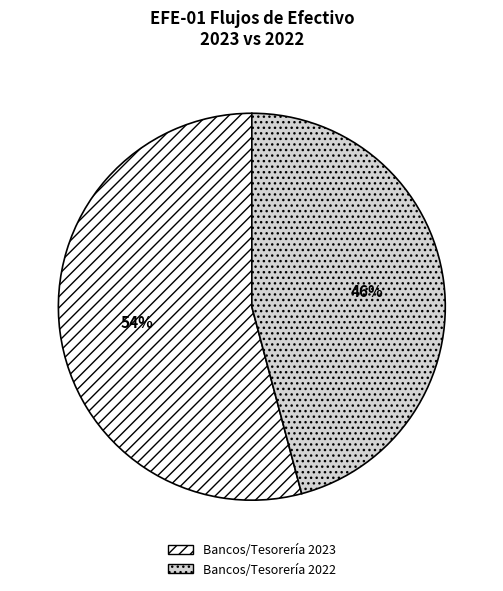

The Bancos/Tesorería 2022 slice represents 51% of the pie. True or false?

False